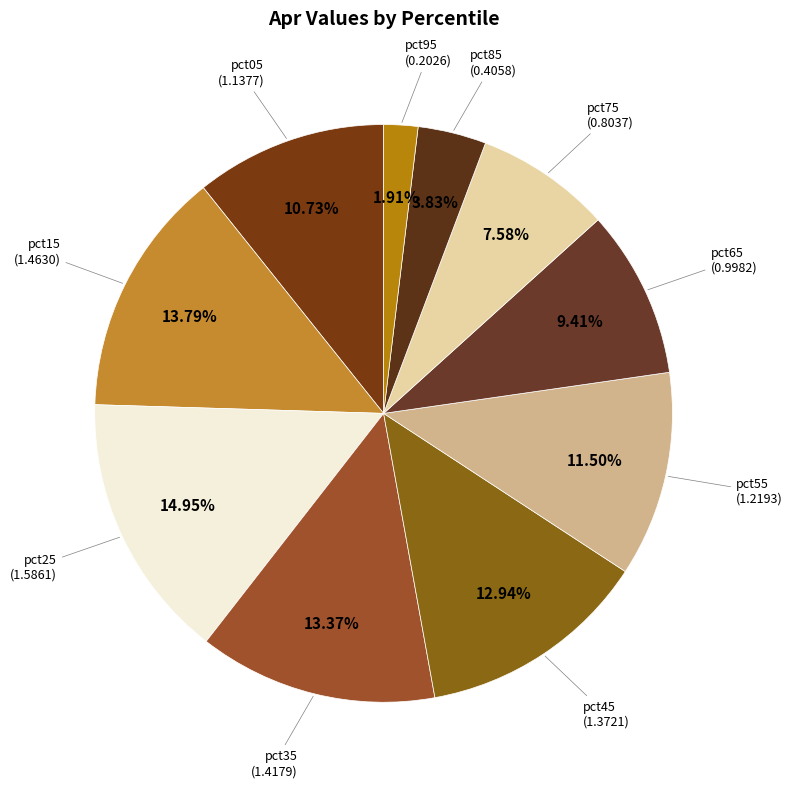

Combined, do pct25 and pct75 account for over 50%?

No